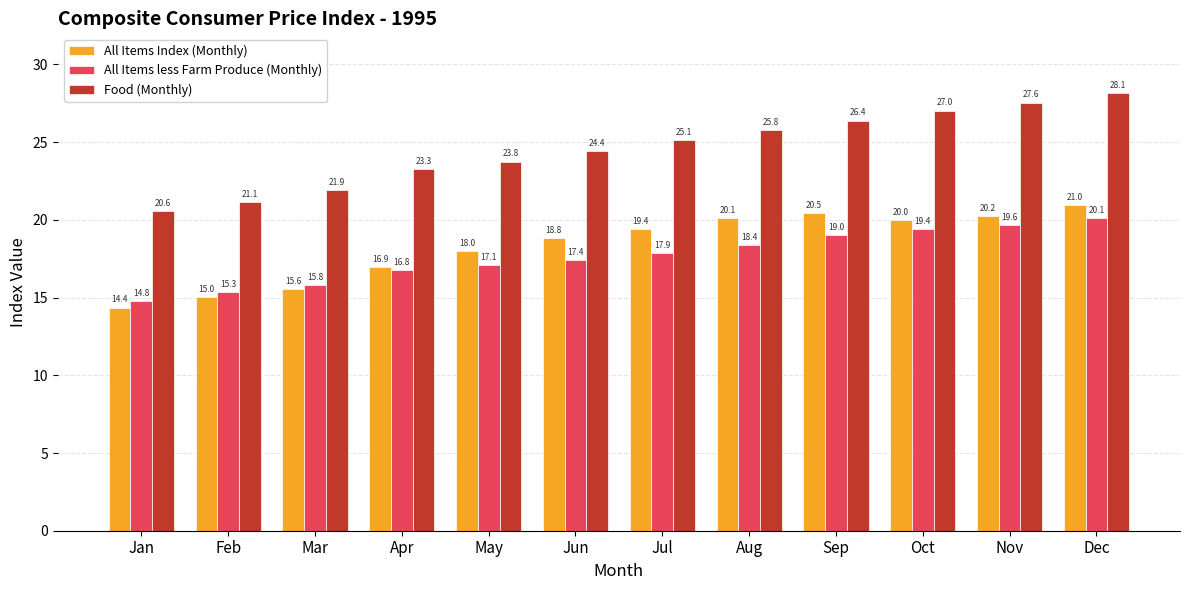

What is the total value across all series at Jul?

62.5